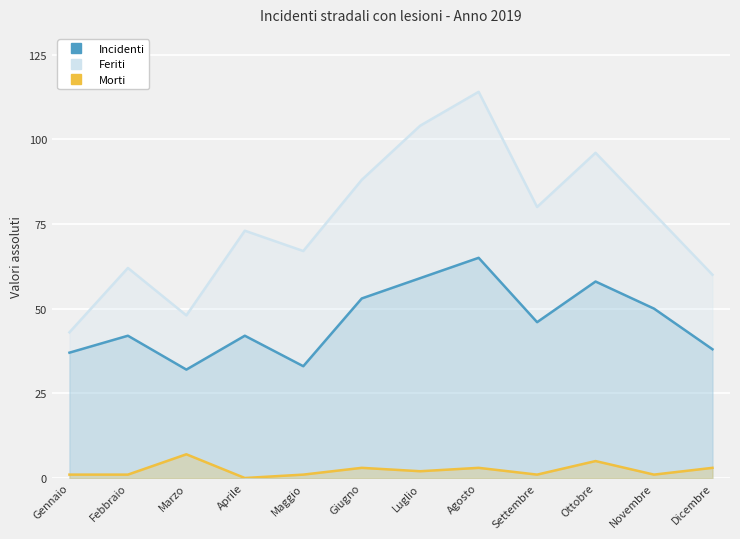

What is the label of the 9th point from the right?

Aprile